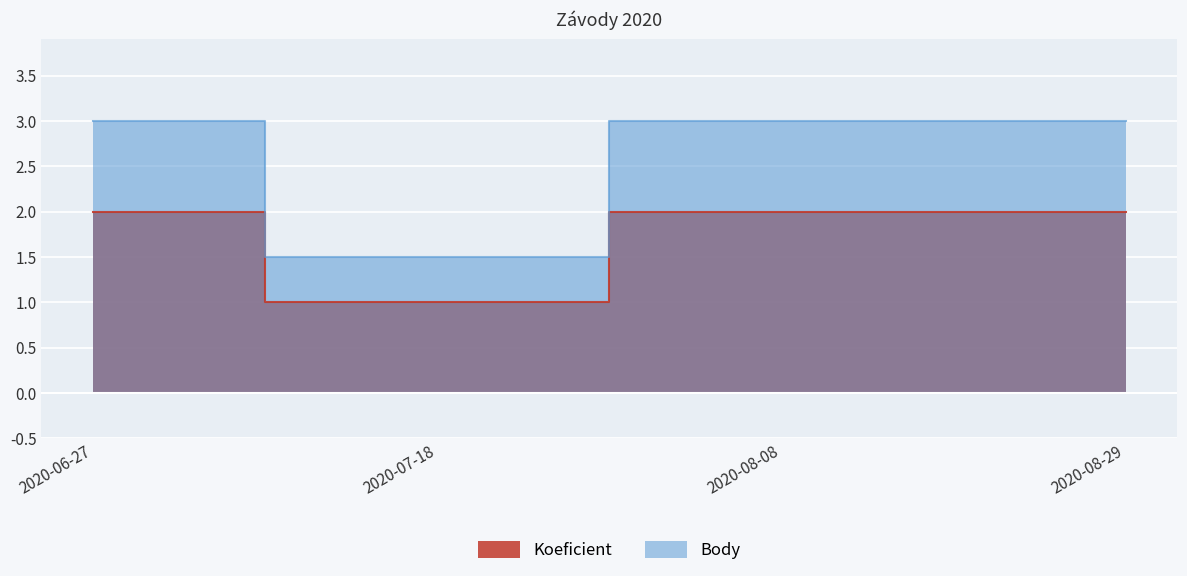

Between 2020-06-27 and 2020-07-18, which is larger?

2020-06-27